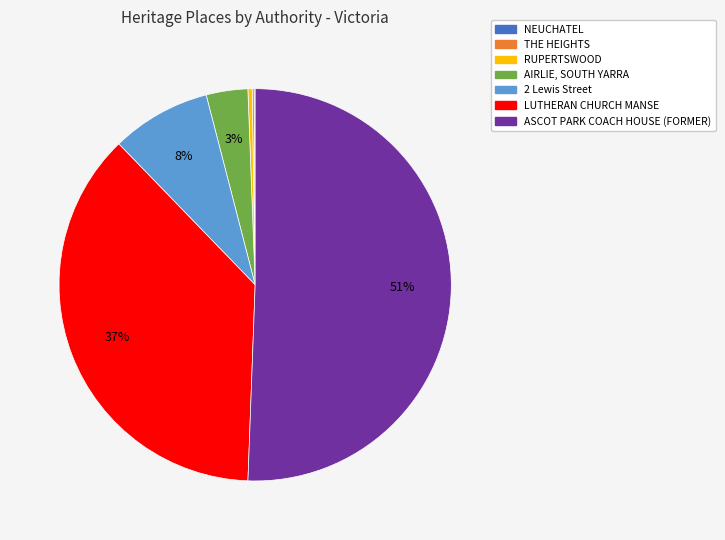

What is the largest slice in the pie chart?

ASCOT PARK COACH HOUSE (FORMER)